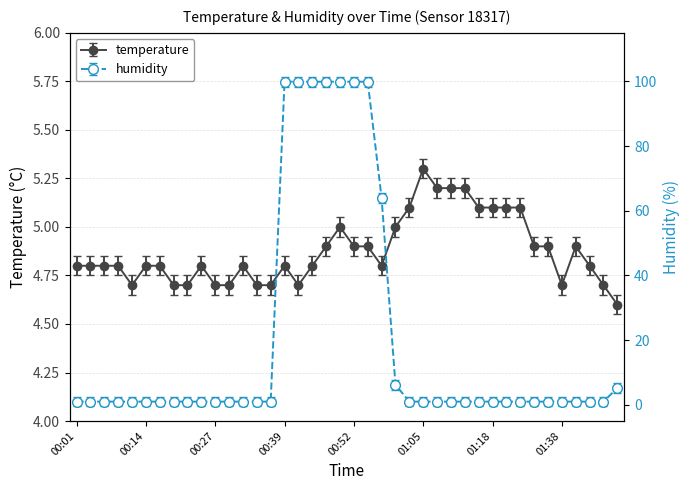

What is the average value of the humidity series?

20.1